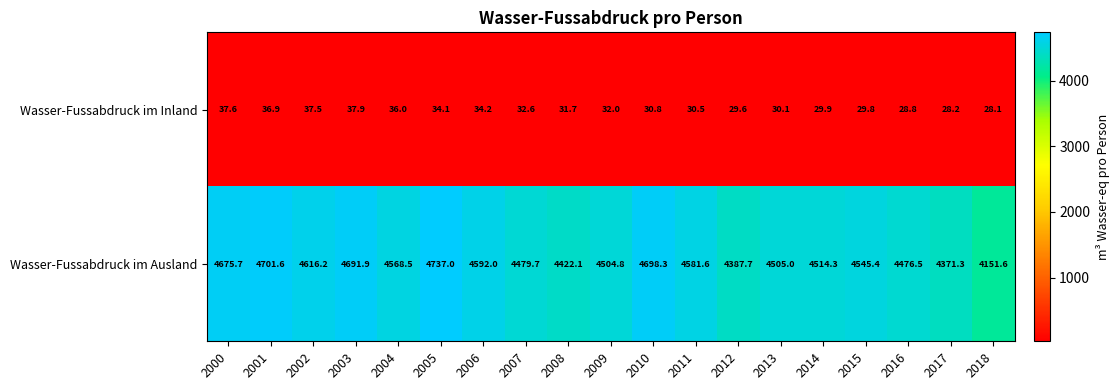

At how many categories does at least one series exceed 2604?

19